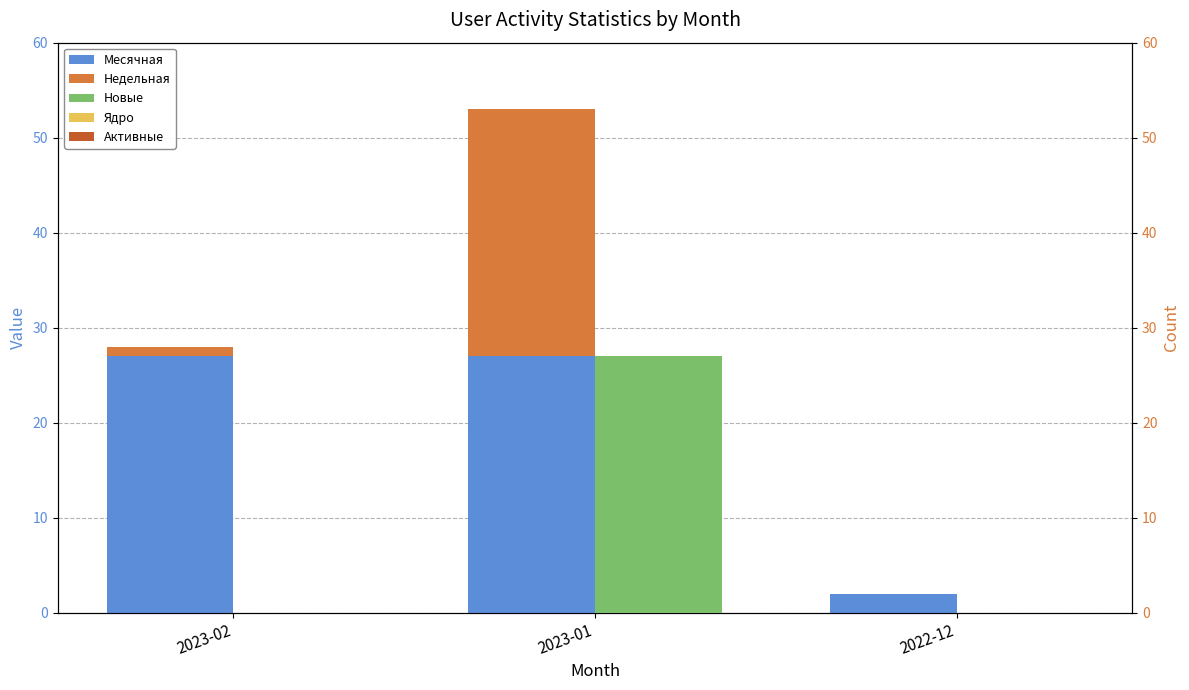

What are all the series names shown in the legend?

Месячная, Недельная, Новые, Ядро, Активные